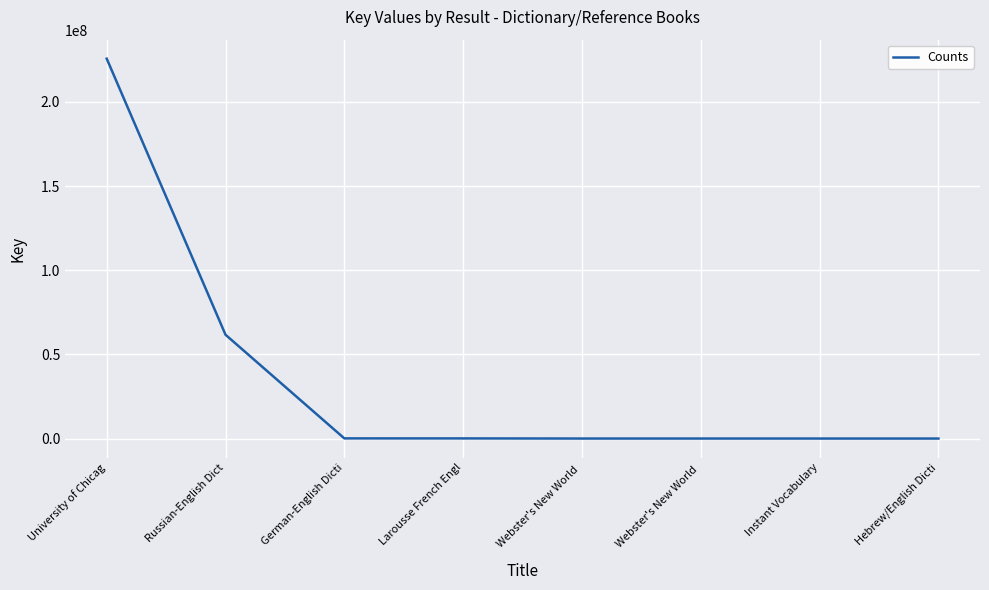

List the labels in order of value, largest first.

University of Chicag, Russian-English Dict, German-English Dicti, Larousse French Engl, Webster's New World , Webster's New World , Instant Vocabulary, Hebrew/English Dicti